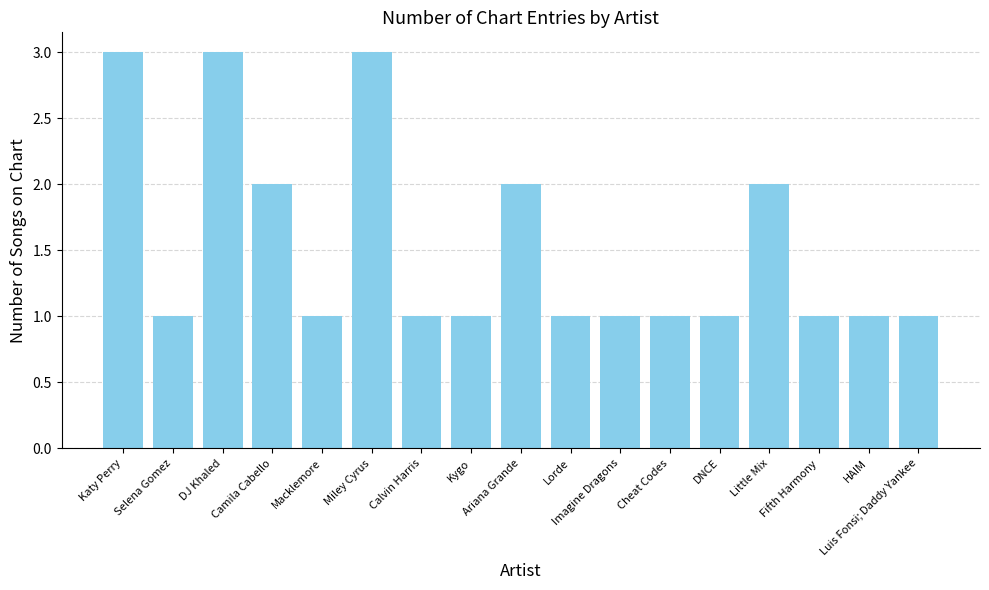

Is it true that the value at Imagine Dragons is 0?

False